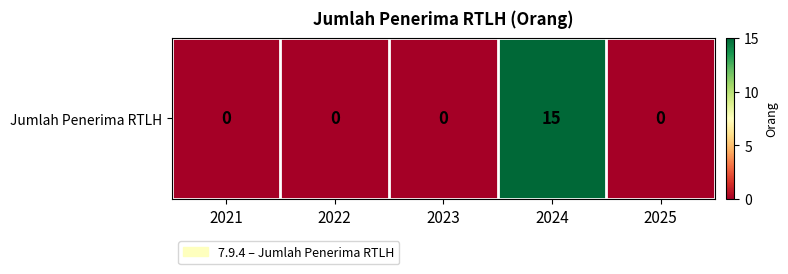

Which label corresponds to the smallest value in the chart?

2021